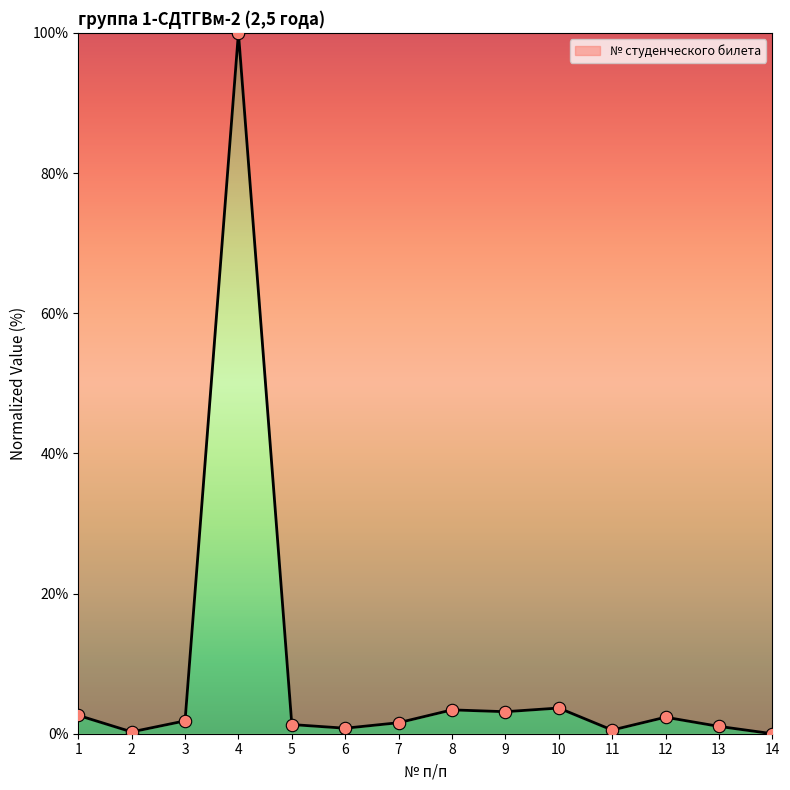

Which has a higher value, 10 or 3?

10